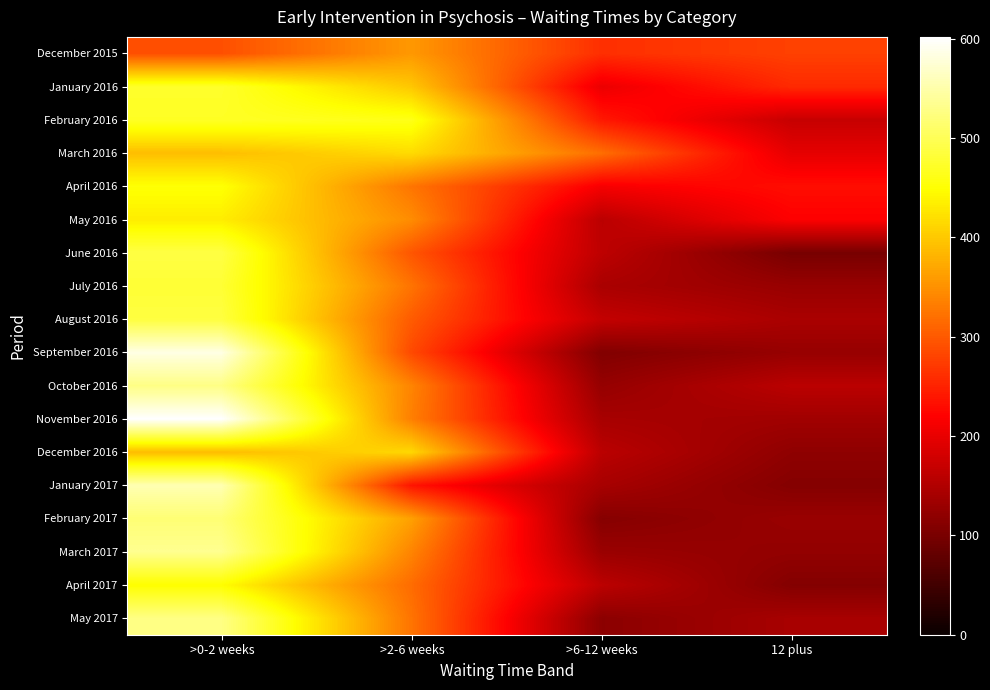

At which category is the sum across all series the highest?

>0-2 weeks